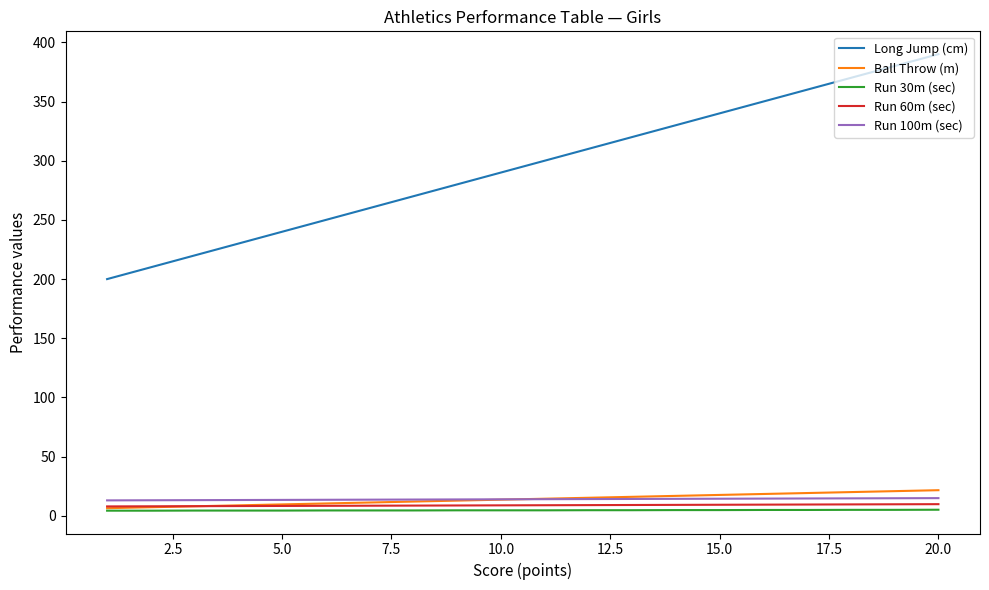

Which series has the largest total across all categories?

Long Jump (cm)